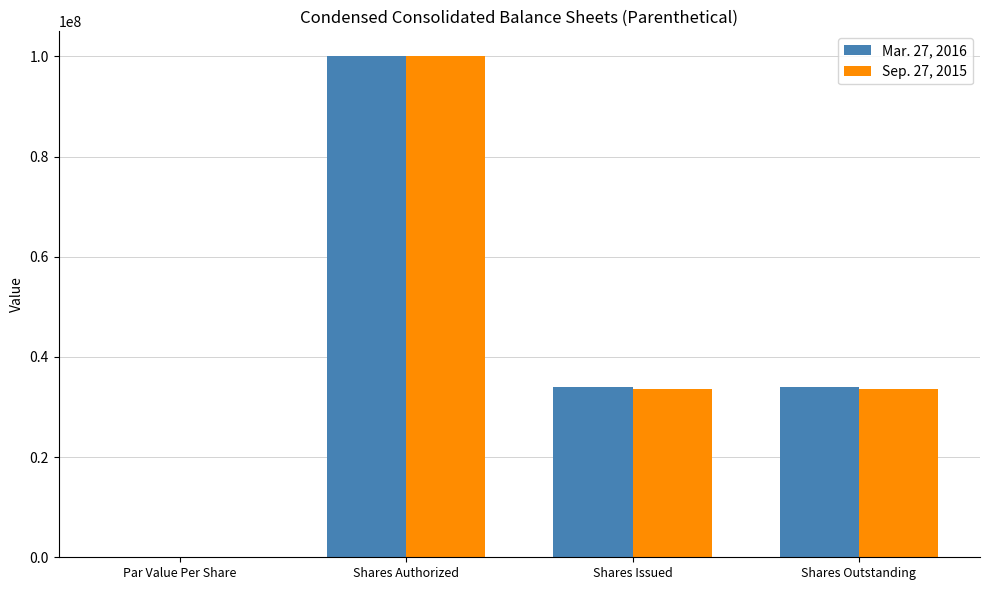

How many groups of bars are there?

4